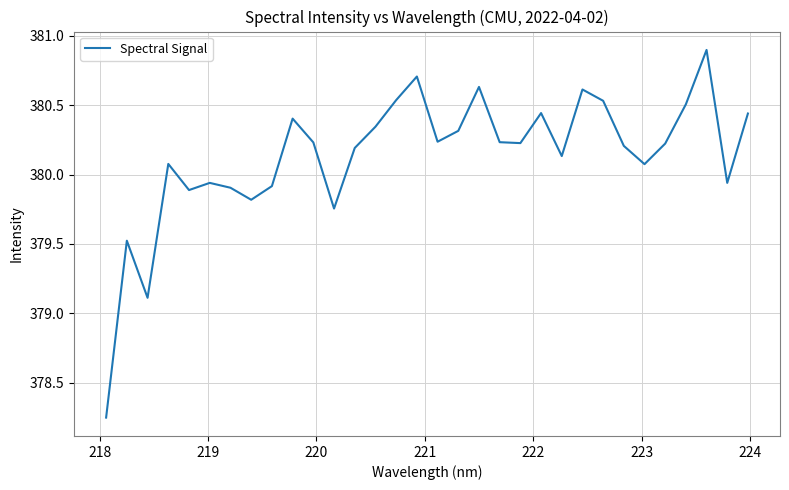

What is the greatest value displayed?

380.9